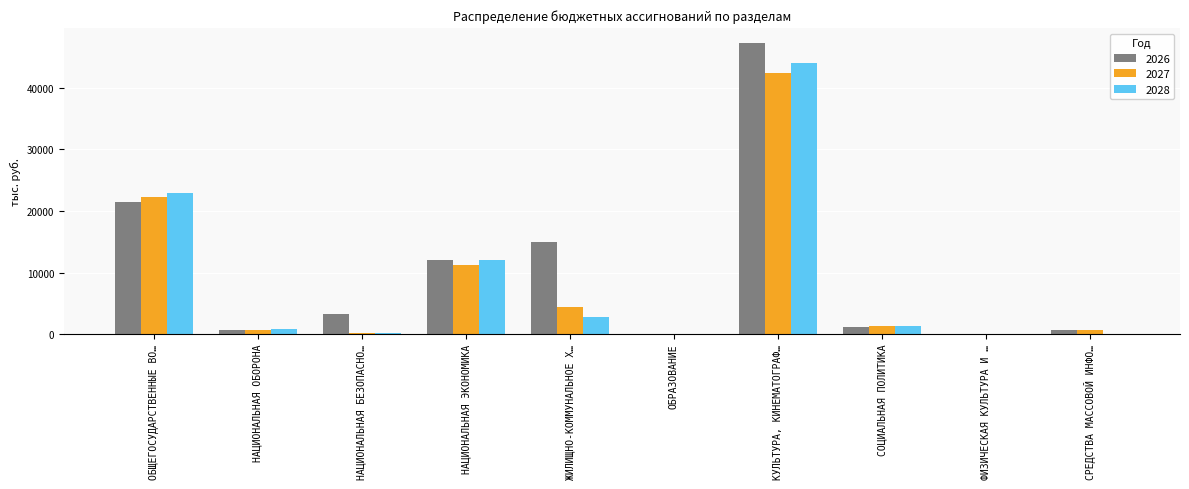

Is it true that 2026 equals 3241.1 at ЖИЛИЩНО-КОММУНАЛЬНОЕ Х…?

False